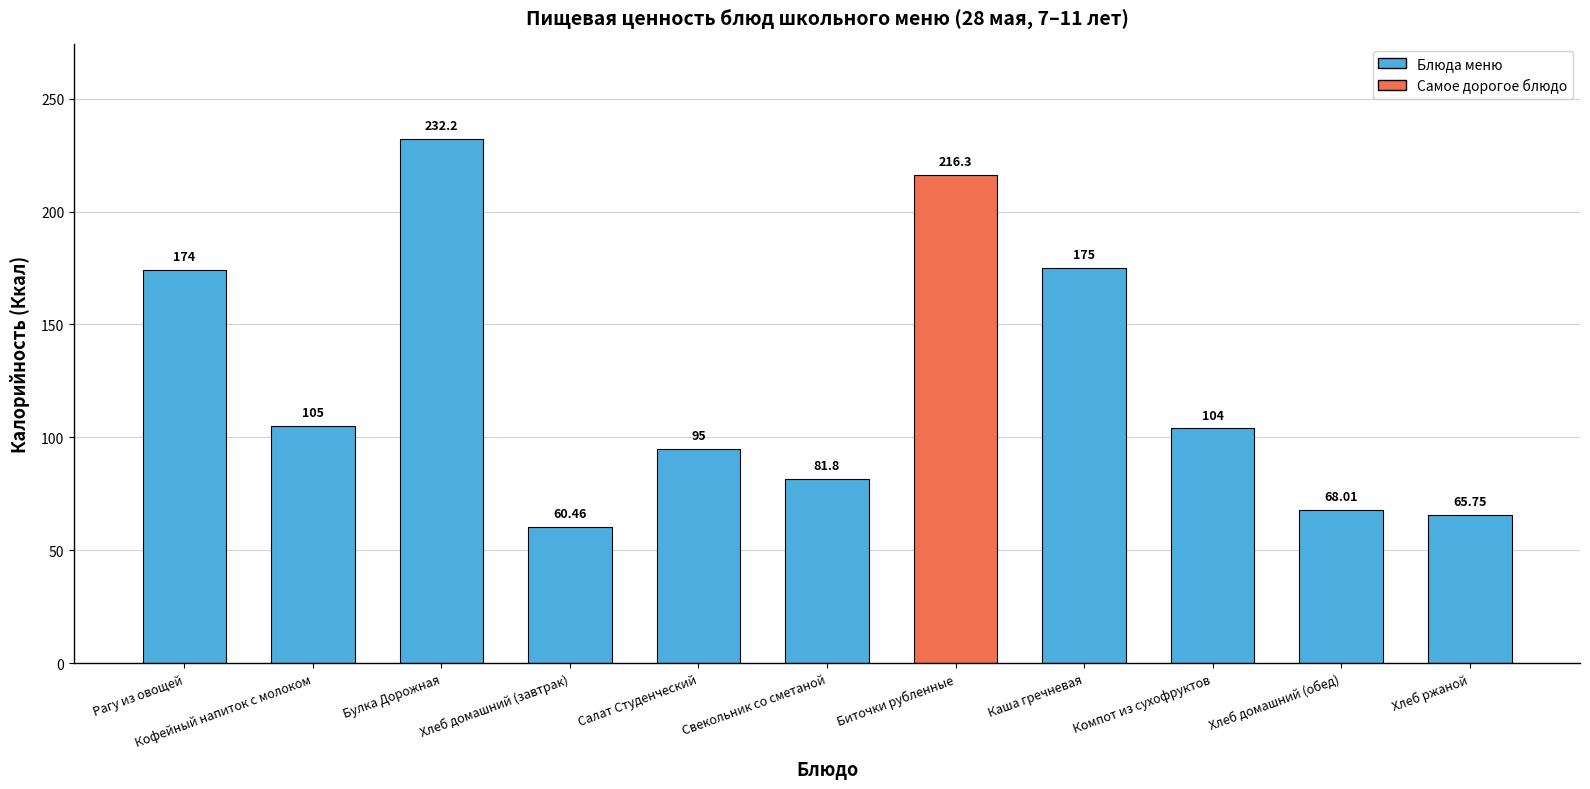

Which category has the highest value across all series?

Булка Дорожная